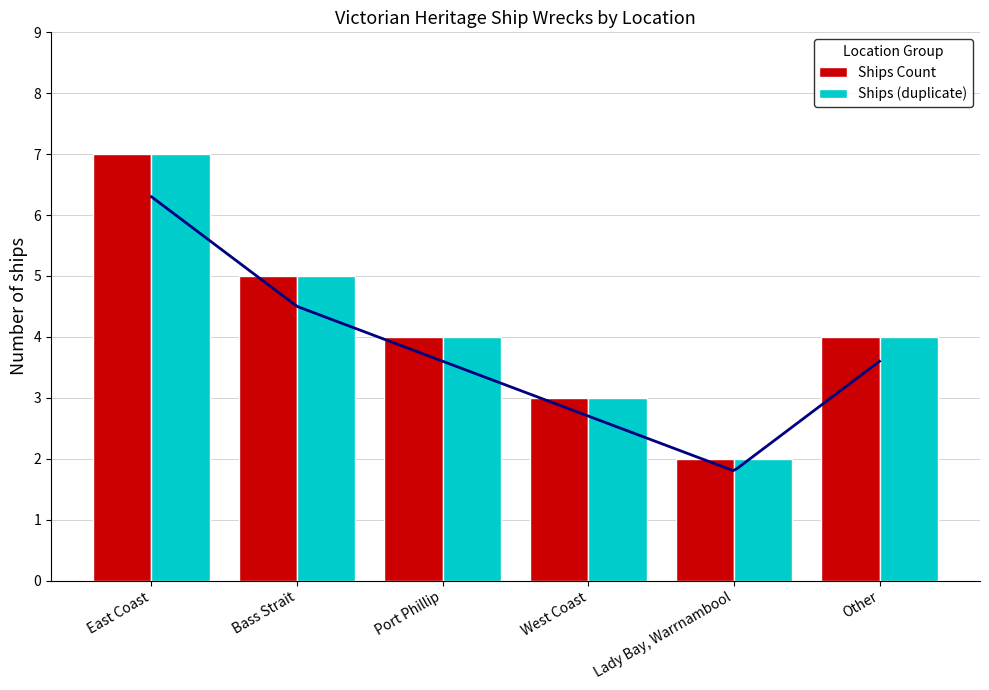

The value of Ships (duplicate) at West Coast is 5. True or false?

False